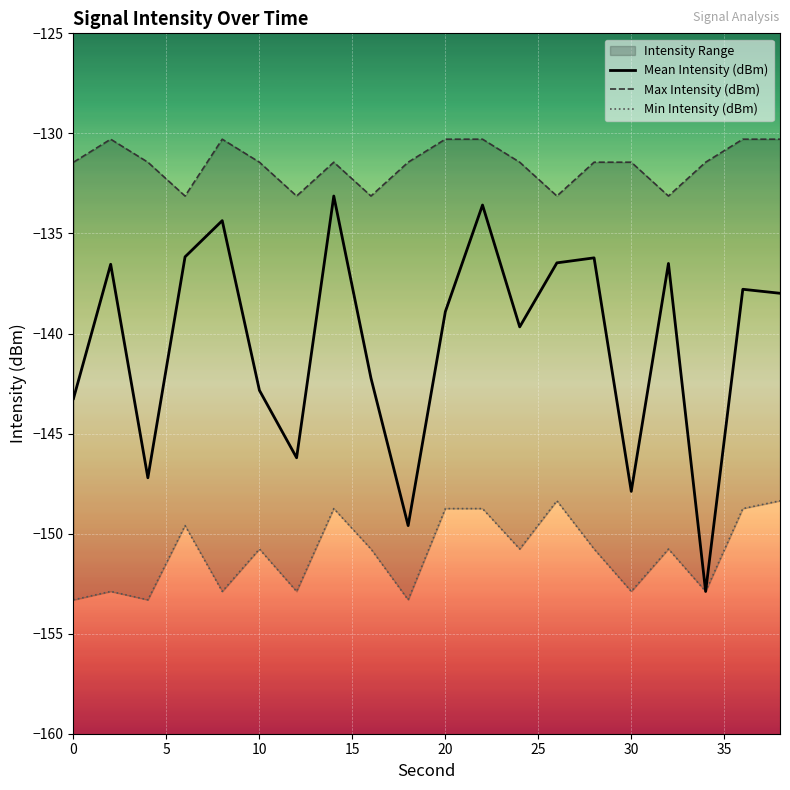

What is the difference between the maximum and minimum values in the Min Intensity (dBm) series?

4.9